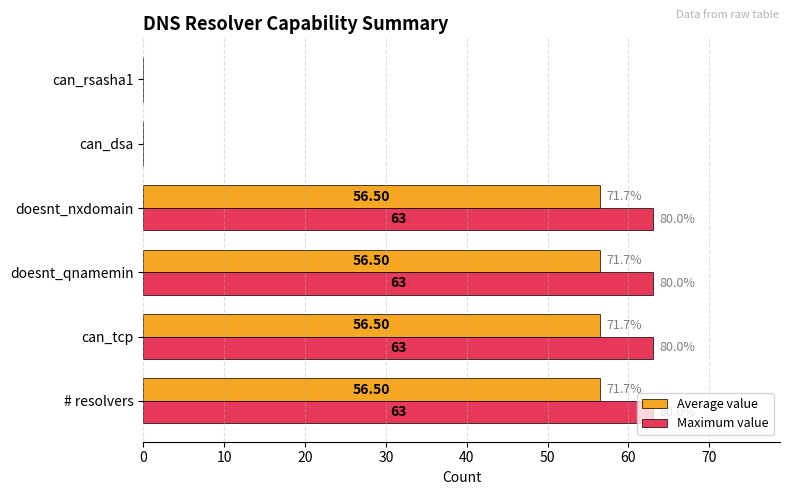

What is the total value across all series at doesnt_nxdomain?

119.5